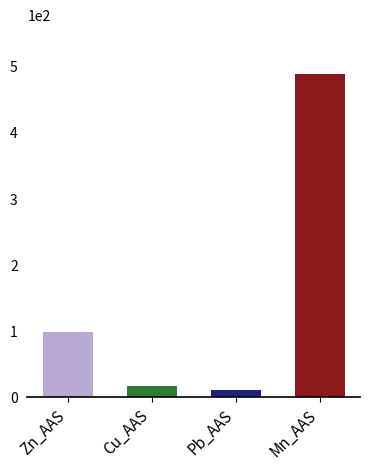

Which category has the highest value across all series?

Mn_AAS